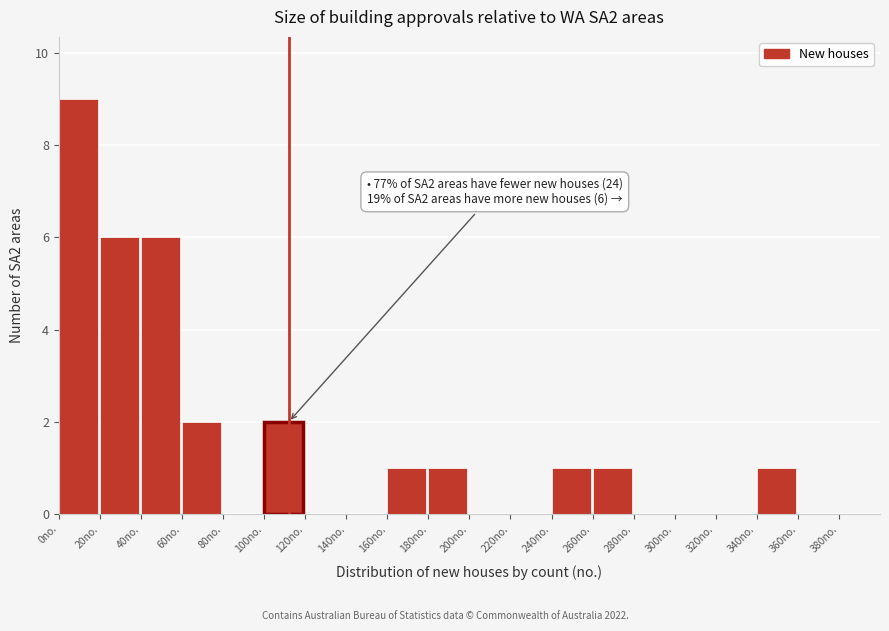

Which range on the x-axis has the tallest bar?

0 to 20